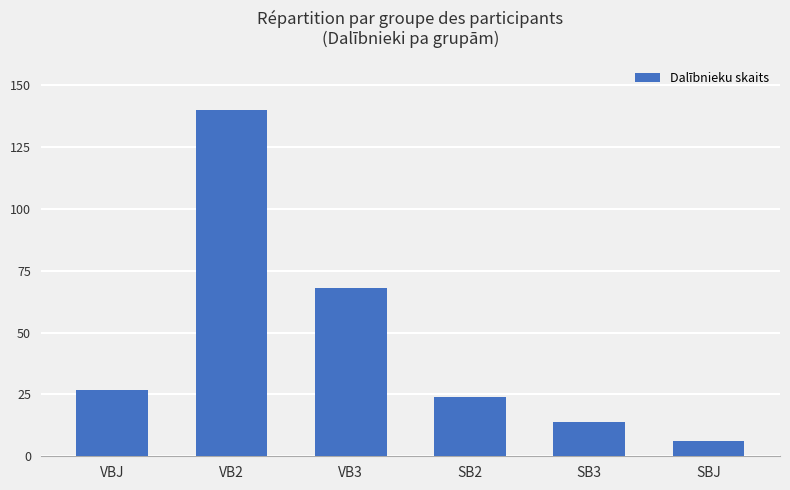

List the labels in order of value, smallest first.

SBJ, SB3, SB2, VBJ, VB3, VB2